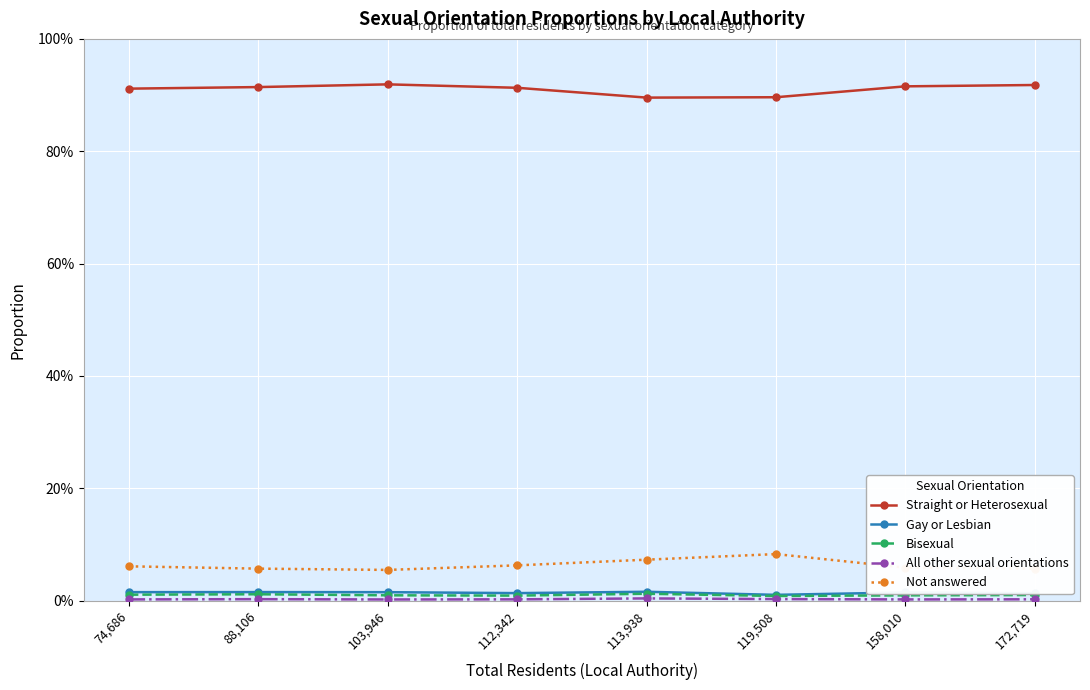

Reading right to left, extract all data points from this chart.

Straight or Heterosexual: 0.9	0.9	0.9	0.9	0.9	0.9	0.9	0.9
Gay or Lesbian: 0.0	0.0	0.0	0.0	0.0	0.0	0.0	0.0
Bisexual: 0.0	0.0	0.0	0.0	0.0	0.0	0.0	0.0
All other sexual orientations: 0.0	0.0	0.0	0.0	0.0	0.0	0.0	0.0
Not answered: 0.1	0.1	0.1	0.1	0.1	0.1	0.1	0.1